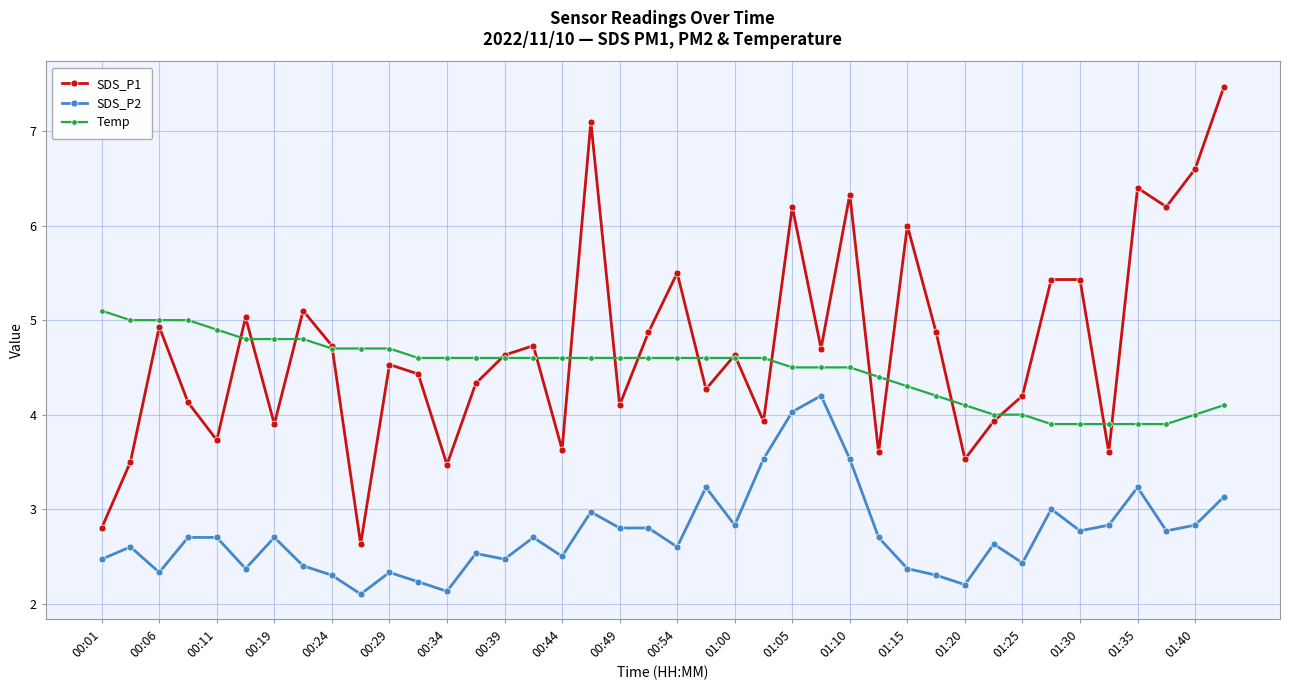

What is the minimum value for SDS_P2?

2.1